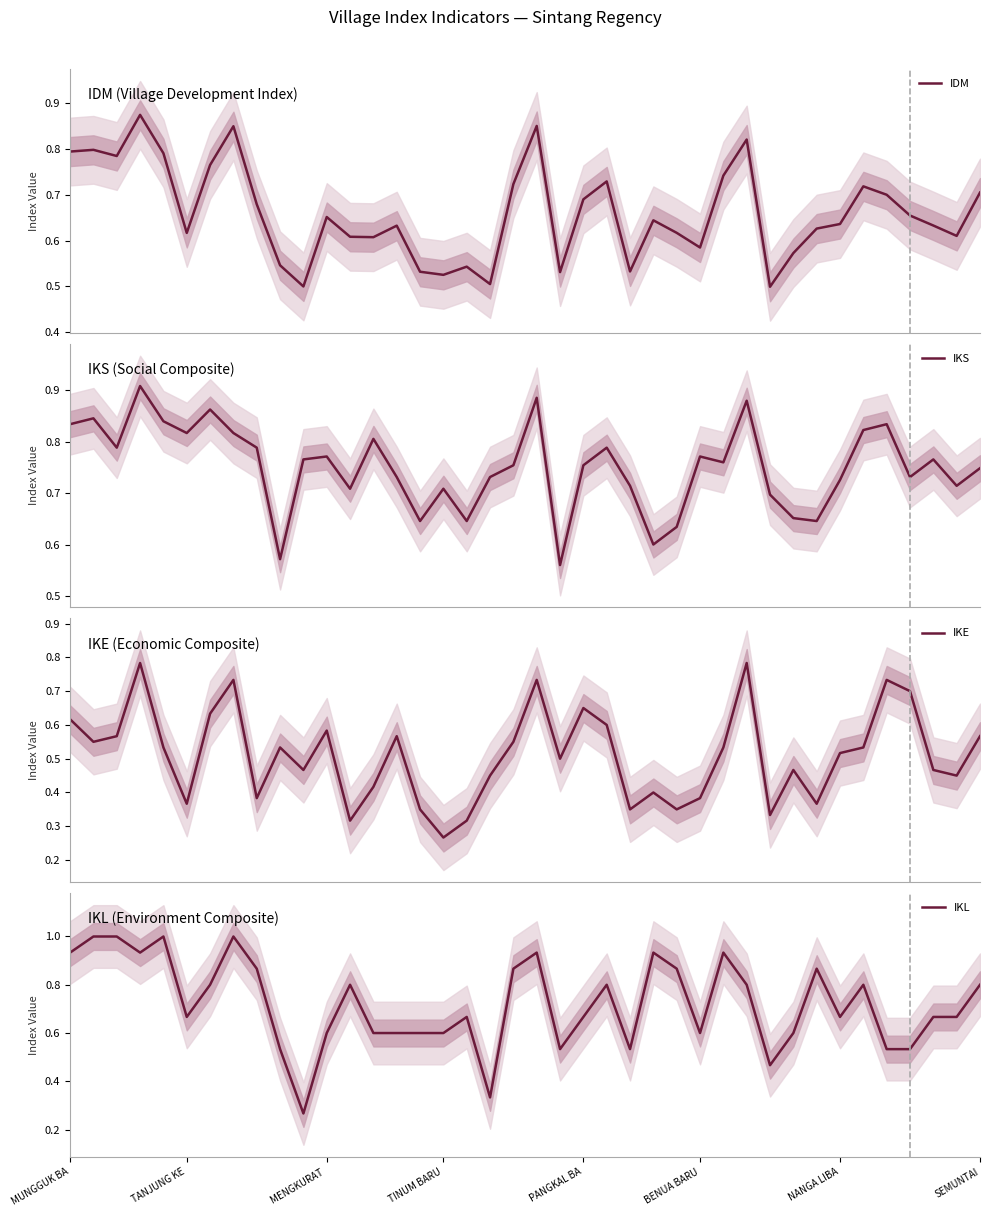

Which series has the largest range (max minus min)?

IKL